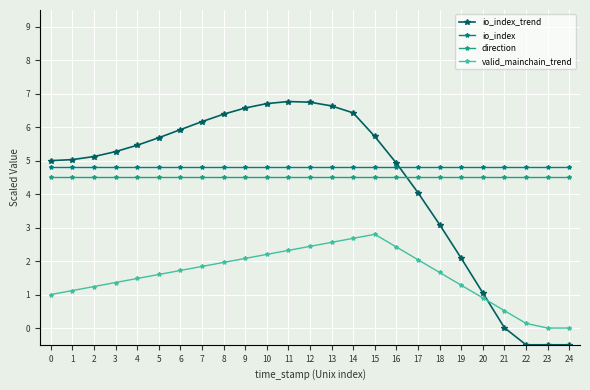

True or false: valid_mainchain_trend and io_index intersect in this chart.

False